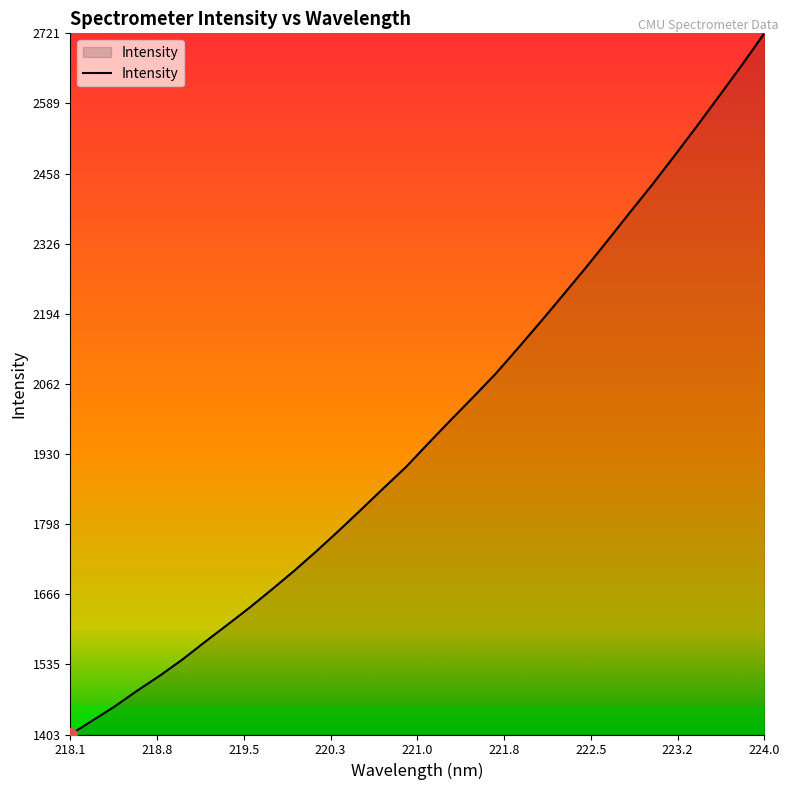

Count the number of values greater than 1950.

16